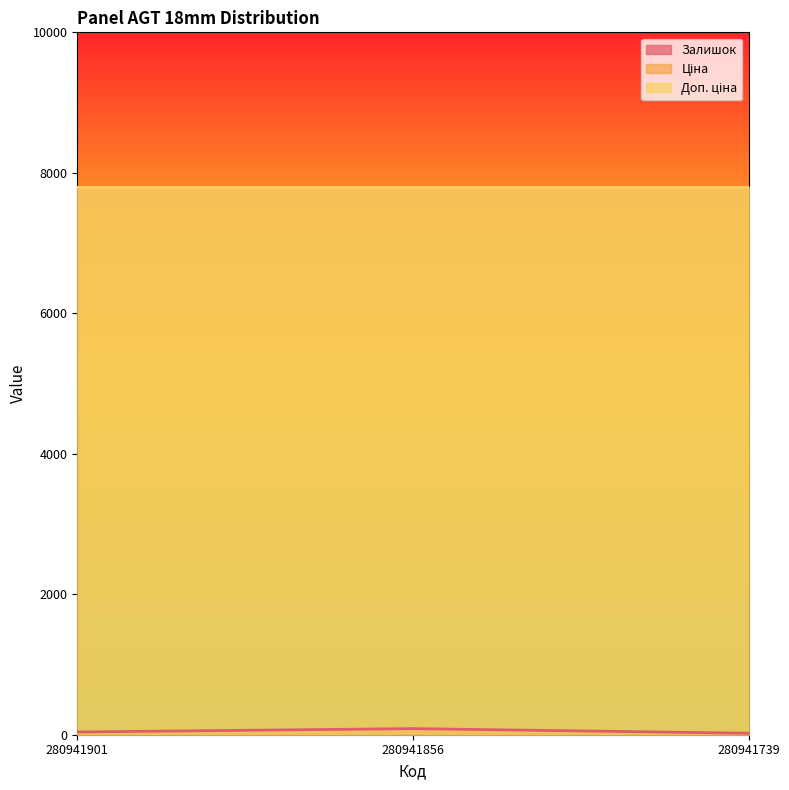

At which category does the chart reach its peak across all series?

280941901